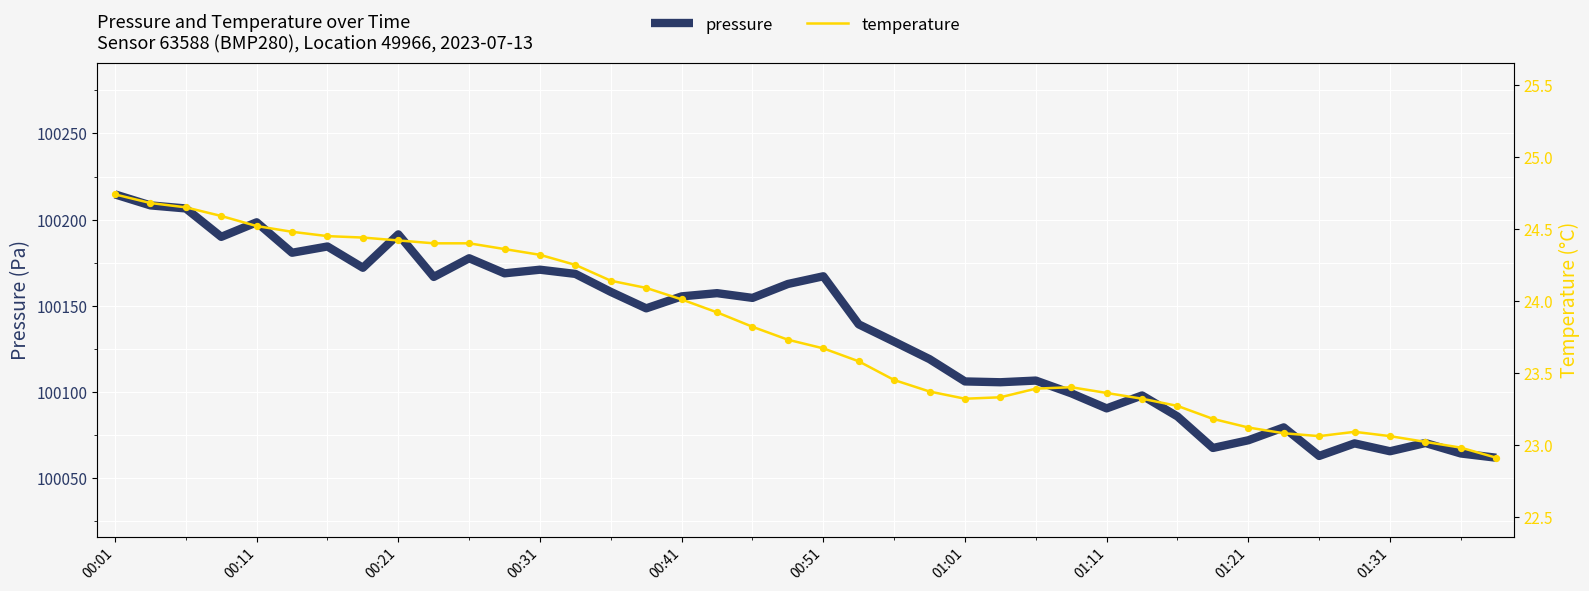

At how many categories does at least one series exceed 56436?

40